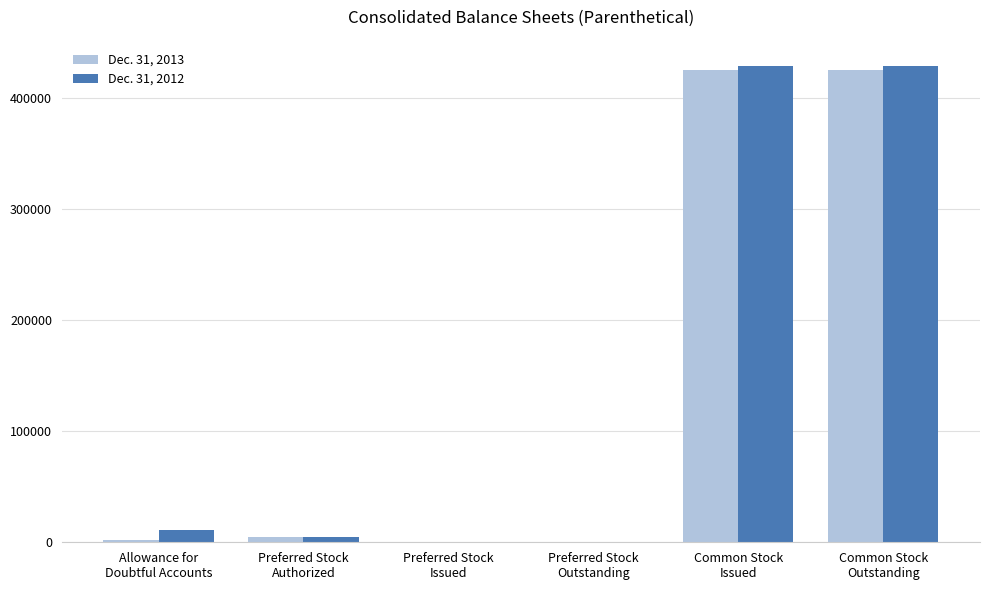

Count the number of data series in this chart.

2